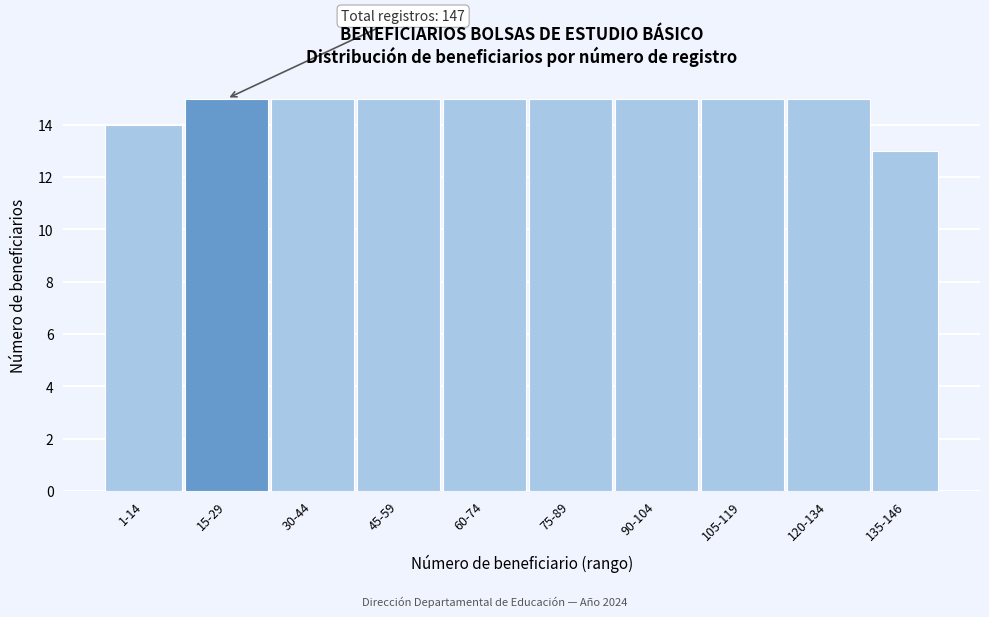

Reading left to right, list all the values displayed in this chart.

14	15	15	15	15	15	15	15	15	13